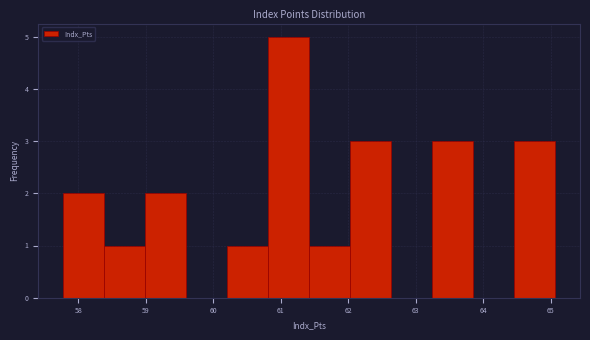

Over which range of the x-axis is the bar tallest?

60.8 to 61.4